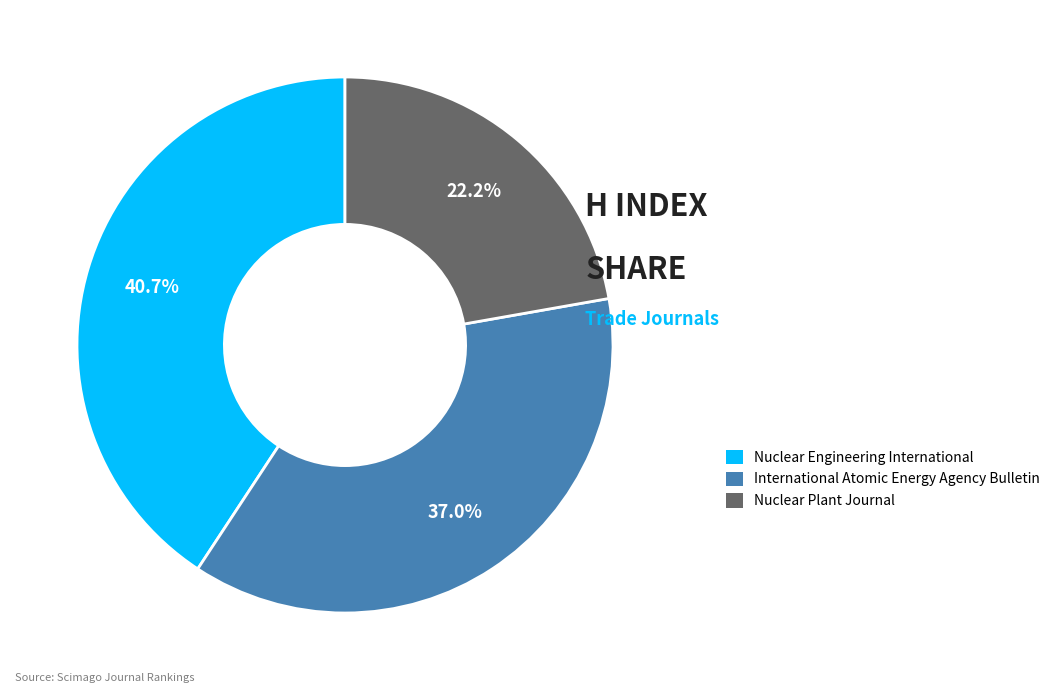

To the nearest percent, what percentage of the pie is International Atomic Energy Agency Bulletin?

37%